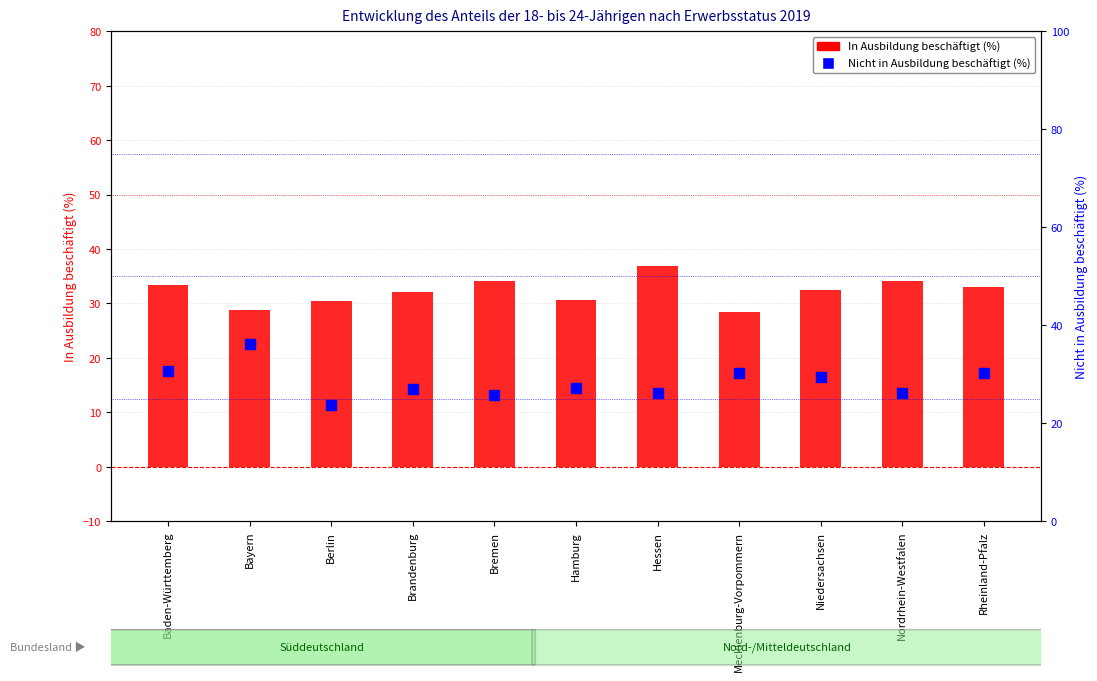

At which category is the sum across all series the highest?

Bayern